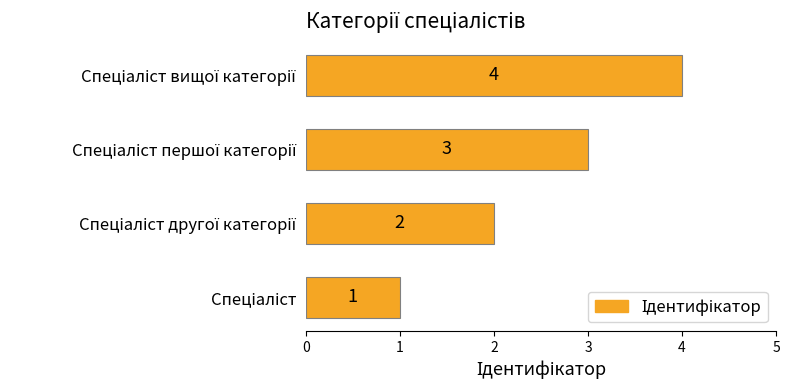

What is the maximum value shown in the chart?

4